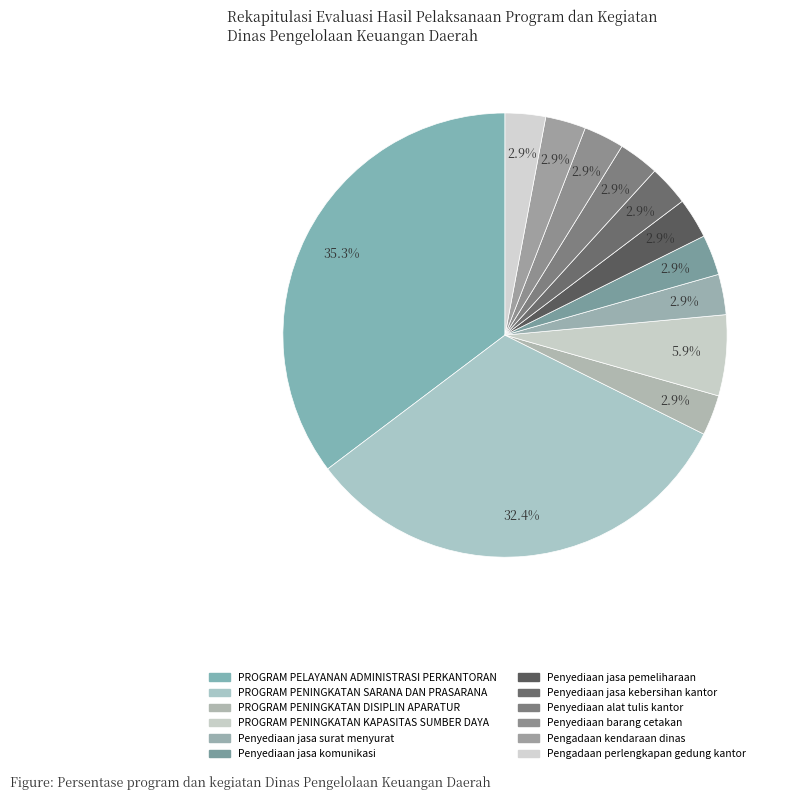

How many segments does this pie chart have?

12